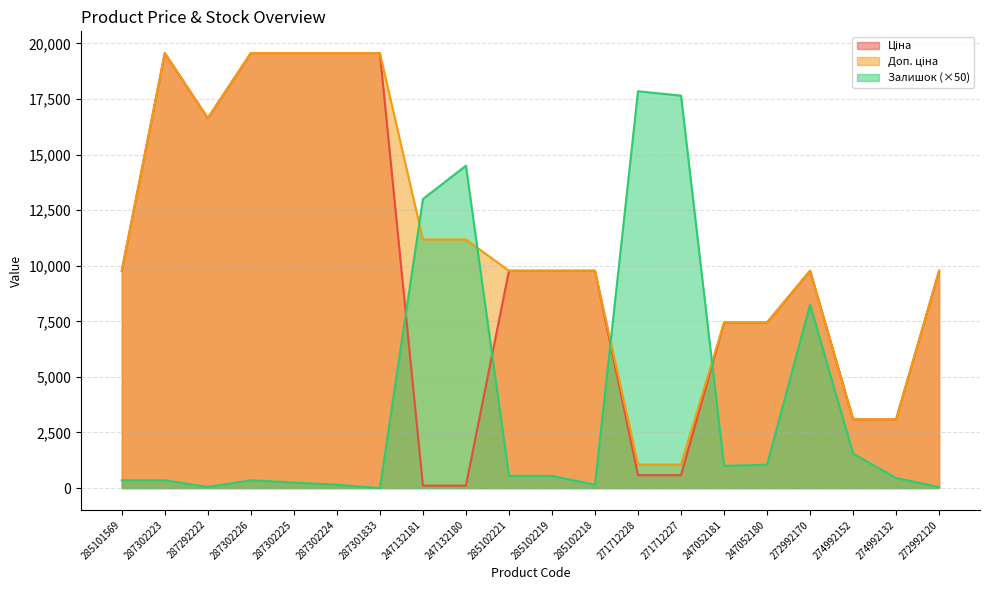

At which category is the sum across all series the highest?

287302223